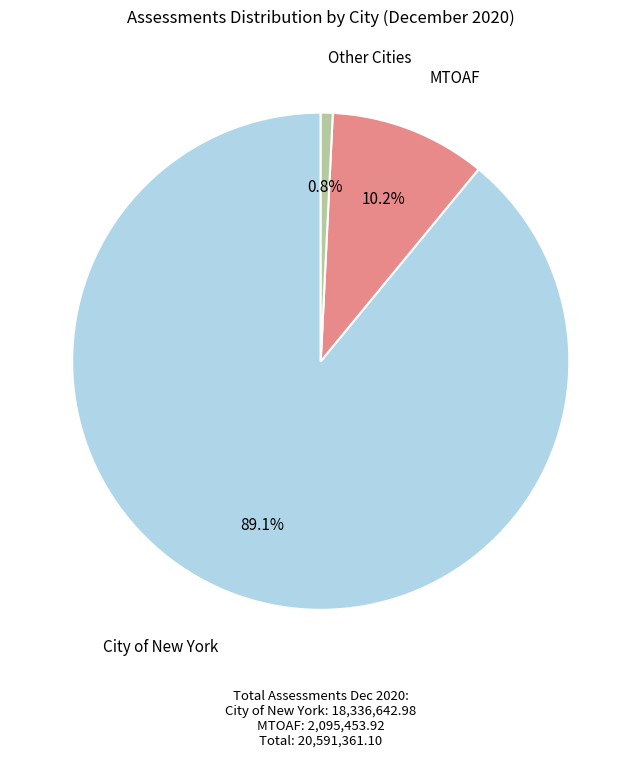

How many slices are in this pie chart?

3